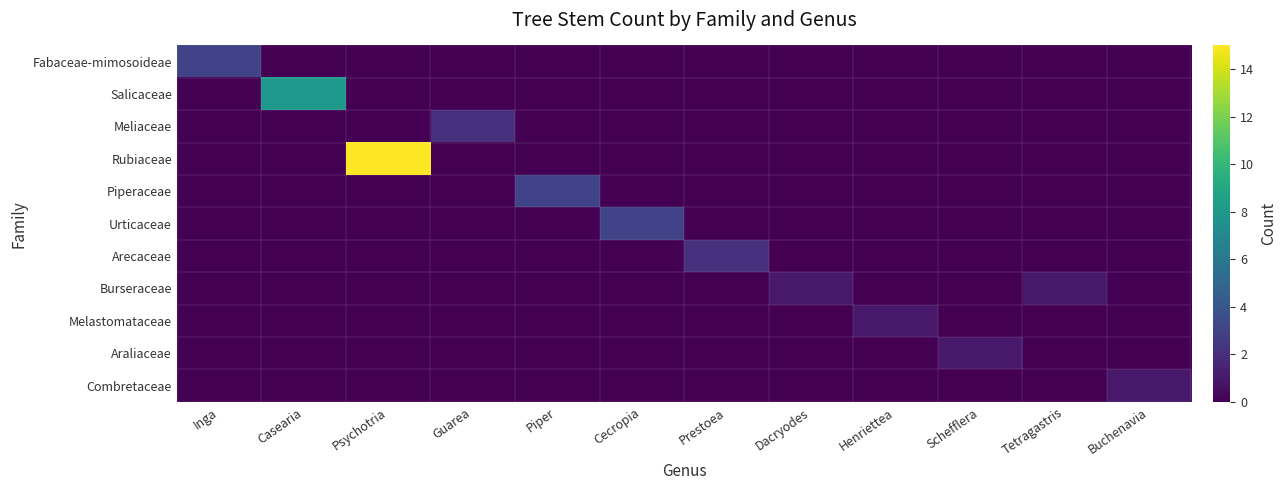

Which series has the largest range (max minus min)?

Rubiaceae